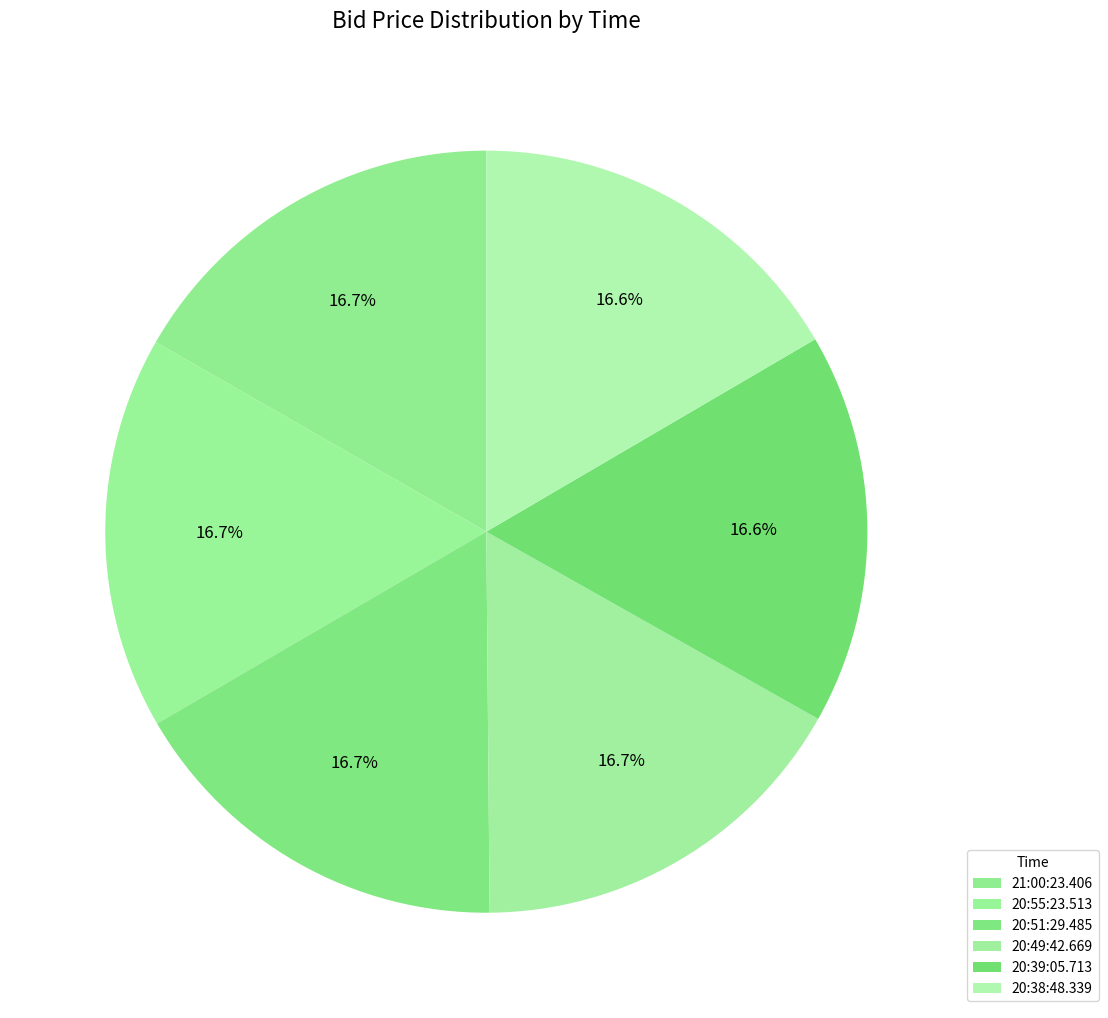

True or false: 20:51:29.485 accounts for 24% of the total.

False